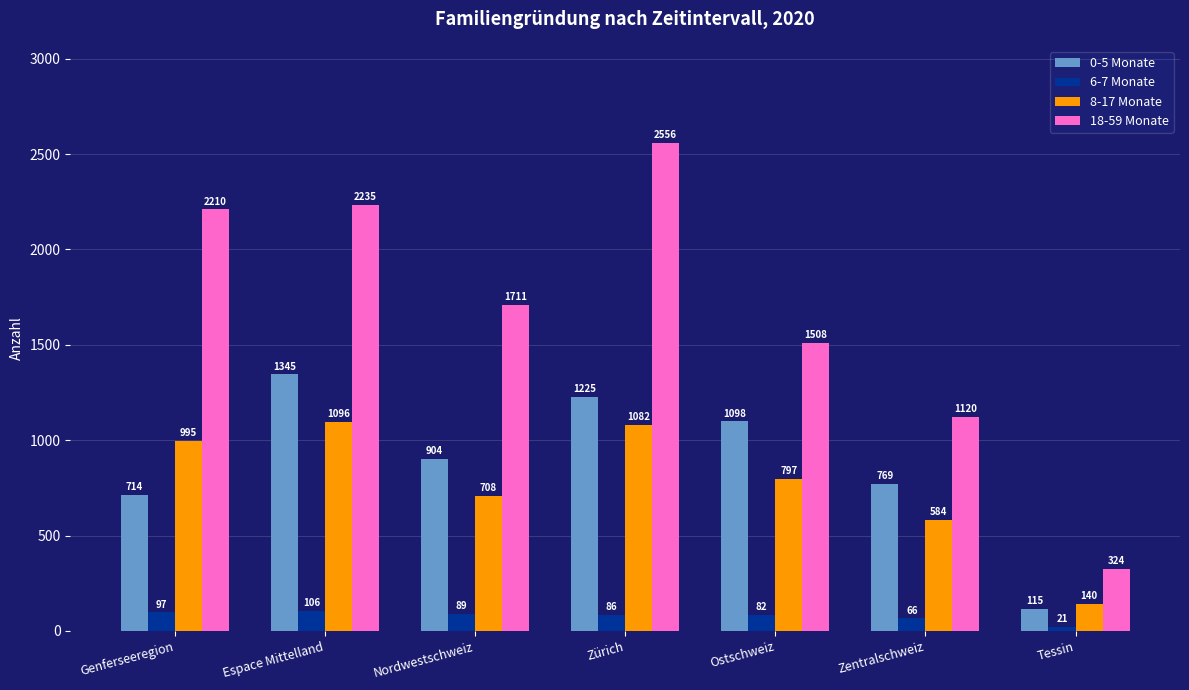

Reading left to right, what are all the values shown in this chart?

0-5 Monate: 714	1345	904	1225	1098	769	115
6-7 Monate: 97	106	89	86	82	66	21
8-17 Monate: 995	1096	708	1082	797	584	140
18-59 Monate: 2210	2235	1711	2556	1508	1120	324